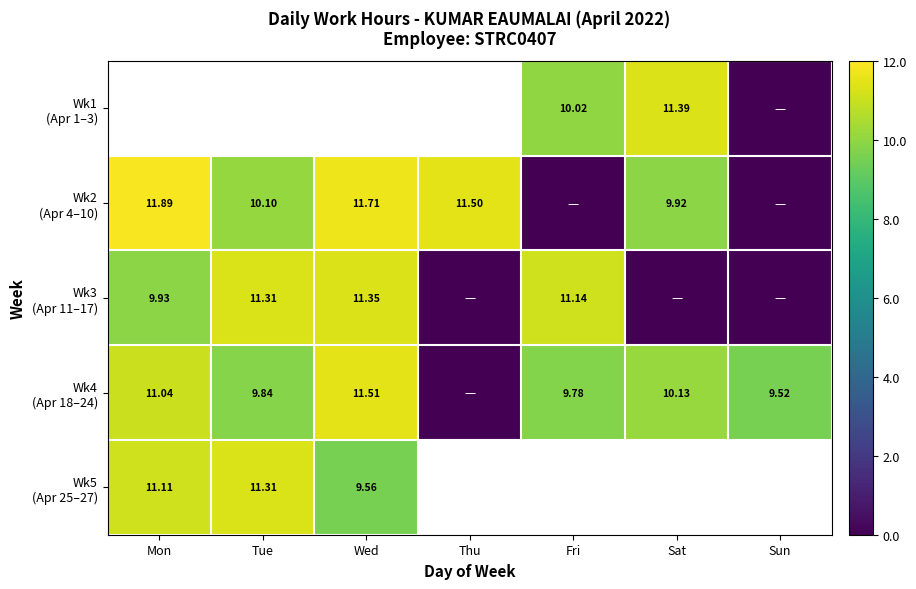

What is the difference between the maximum and minimum values in the Wk5 (Apr 25–27) series?

1.8